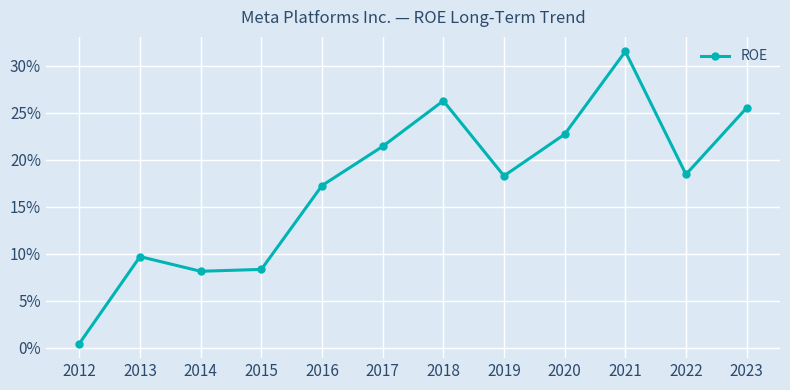

Does the chart have visible grid lines?

Yes